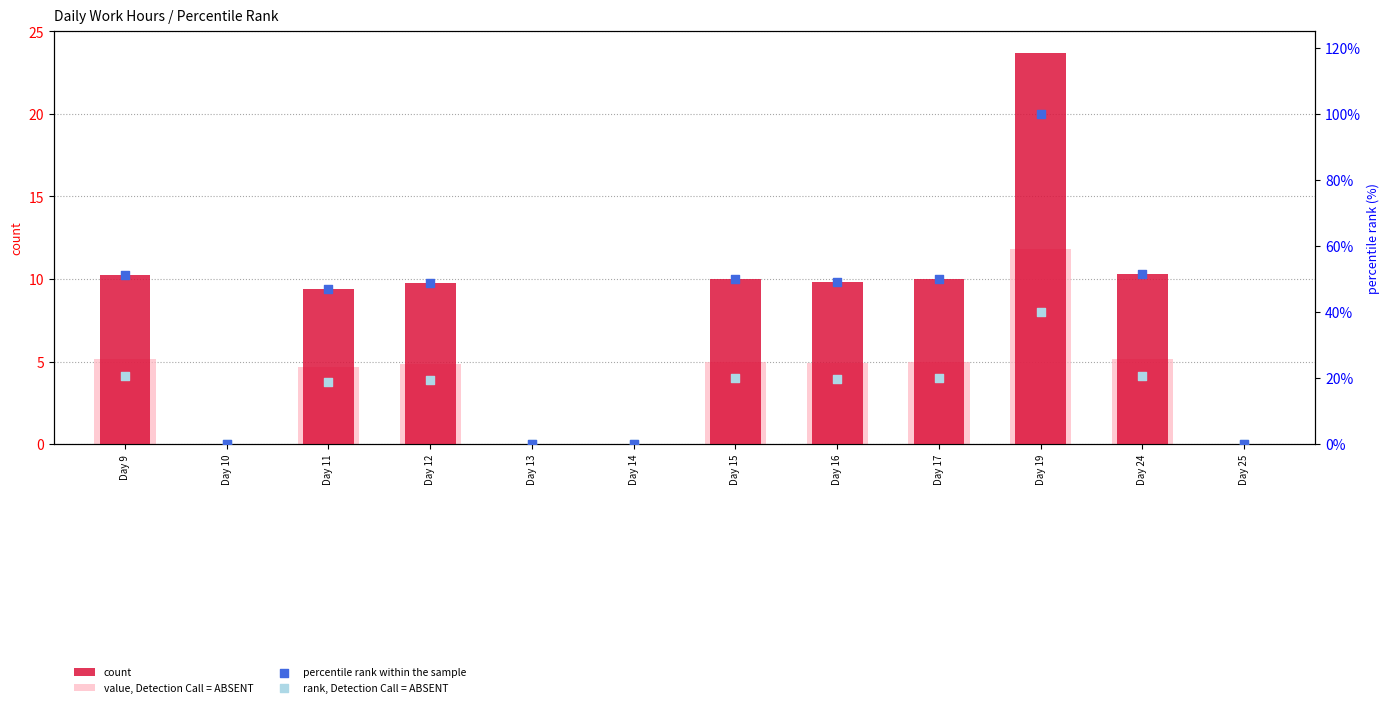

At how many categories does at least one series exceed 48?

7